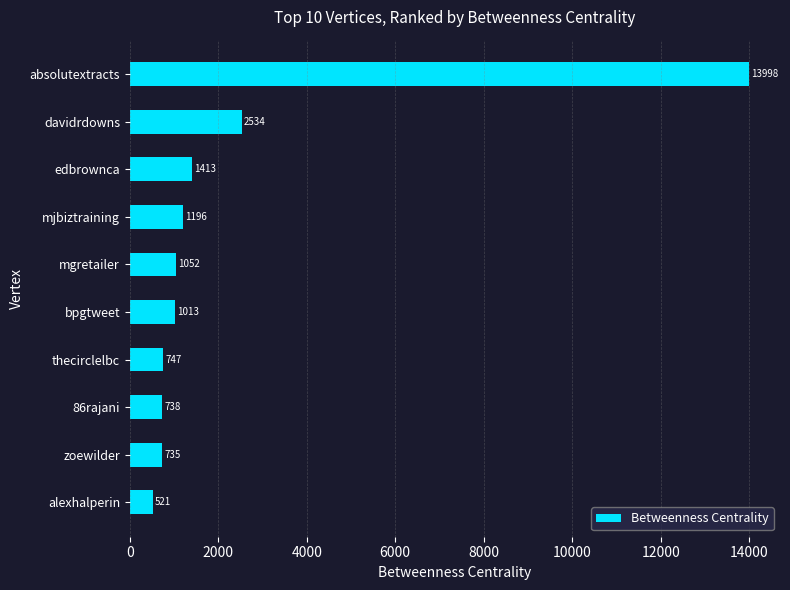

What is the greatest value displayed?

13997.9